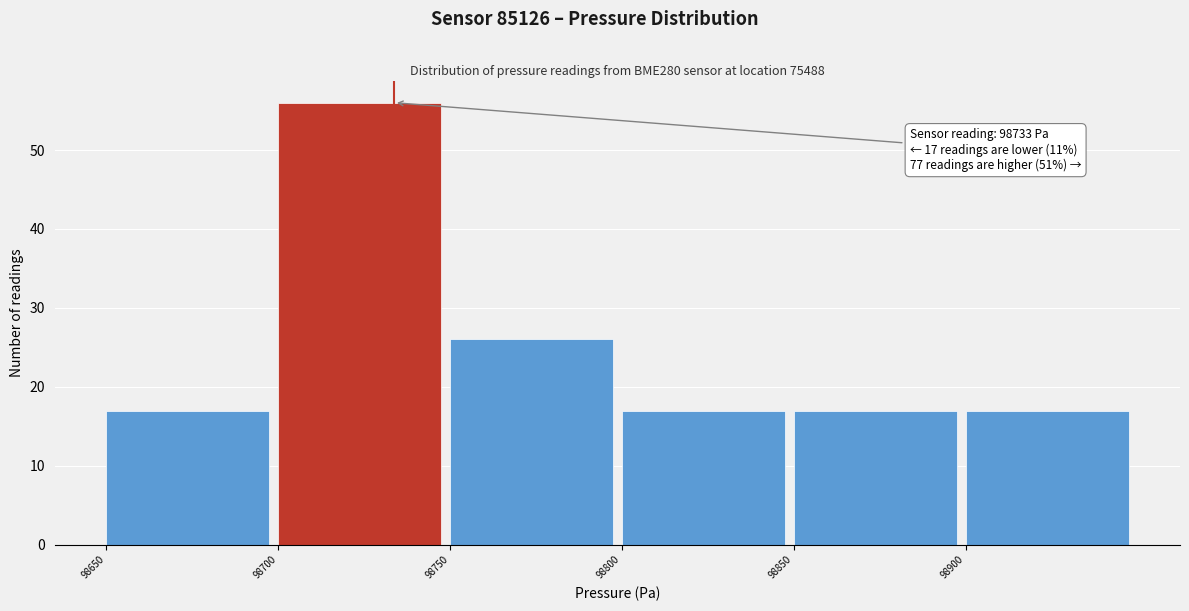

Over which range of the x-axis is the bar tallest?

98700 to 98750